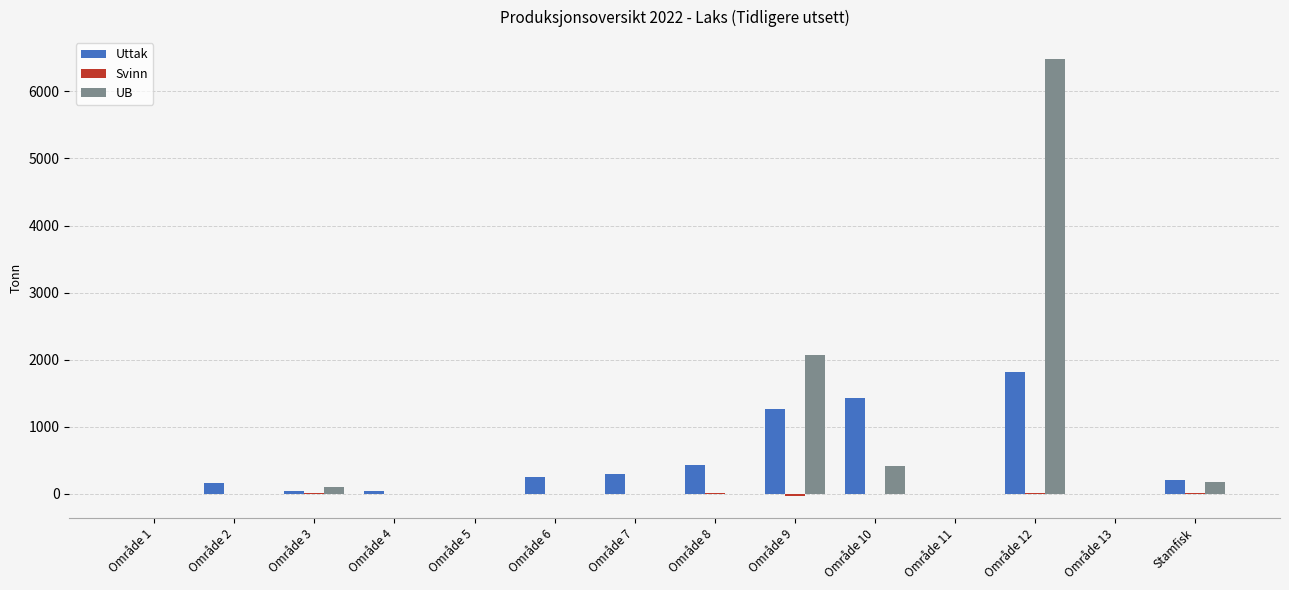

Which label corresponds to the largest value in the chart?

Område 12